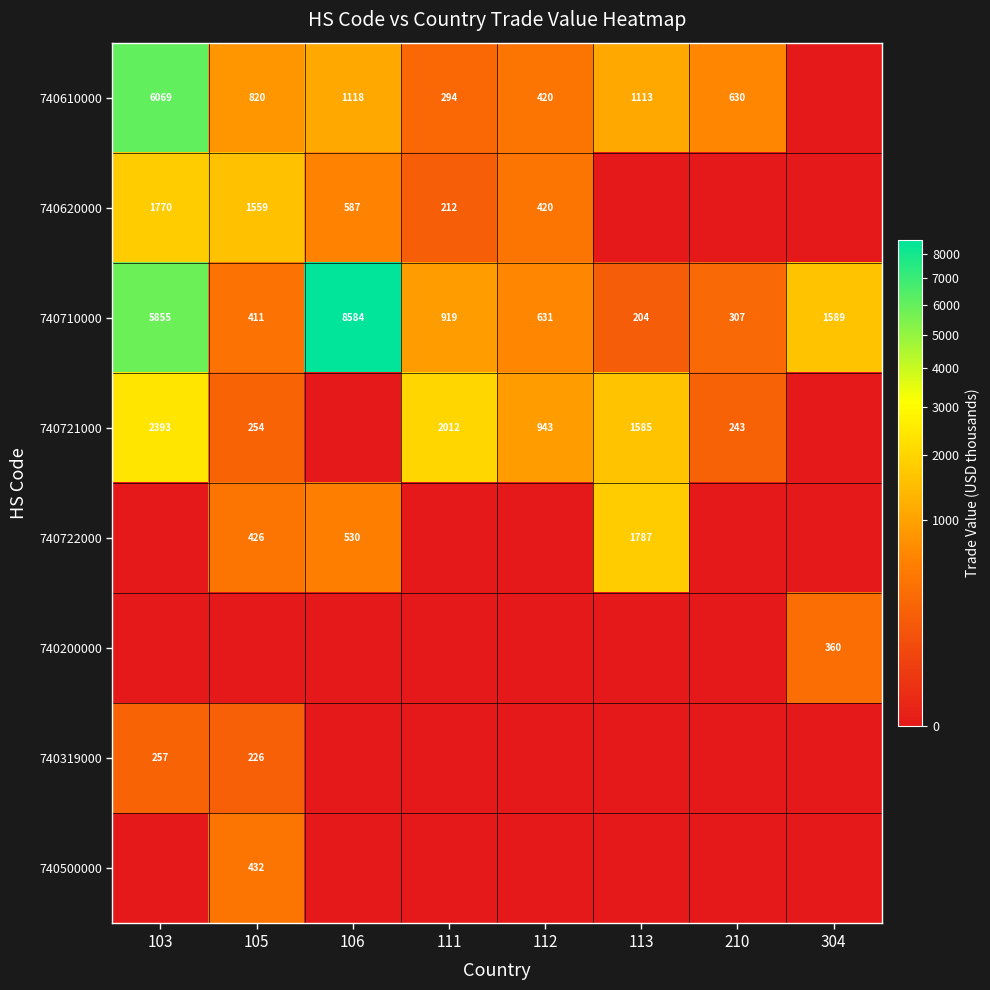

What is the sum of all 740710000 values?

18500